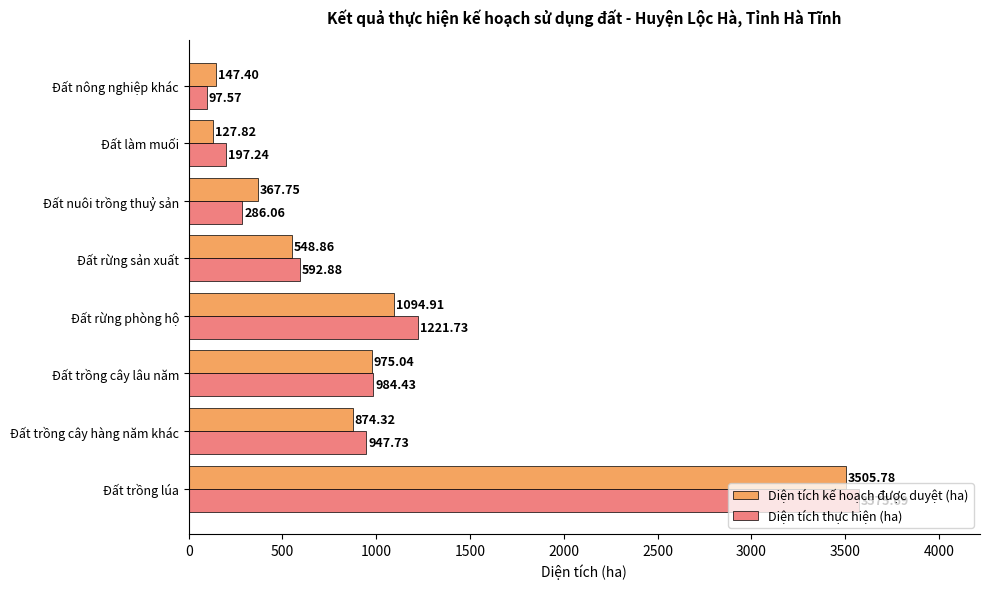

Between Đất trồng cây hàng năm khác and Đất rừng sản xuất, which series saw the biggest shift?

Diện tích thực hiện (ha)